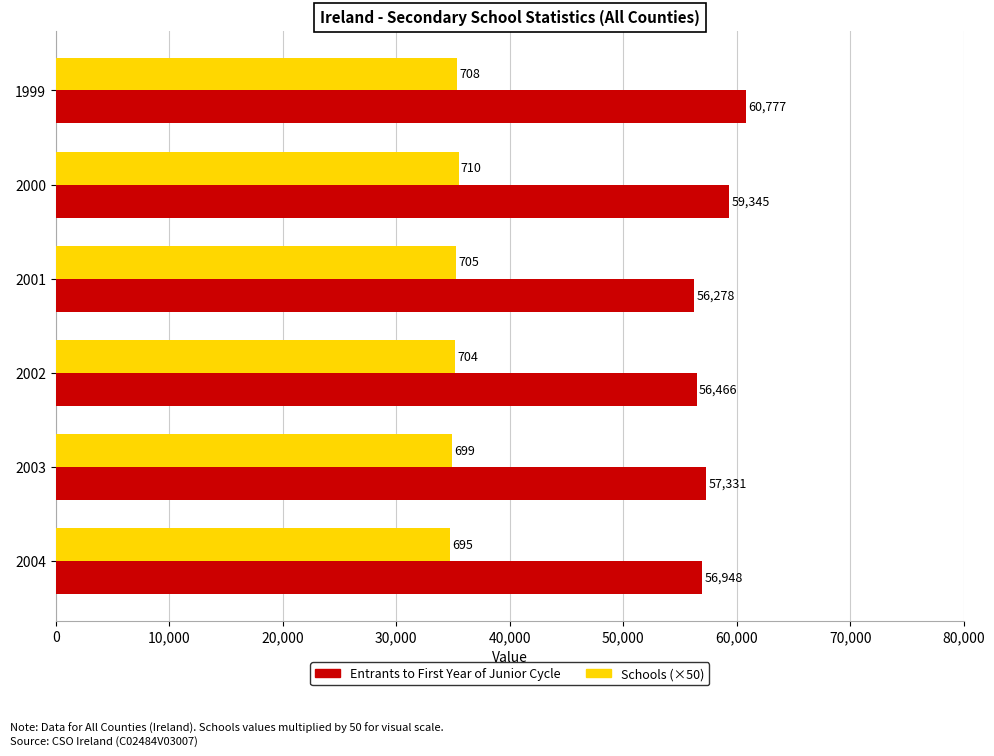

Rank the categories by Schools (×50) value from highest to lowest.

2000, 1999, 2001, 2002, 2003, 2004